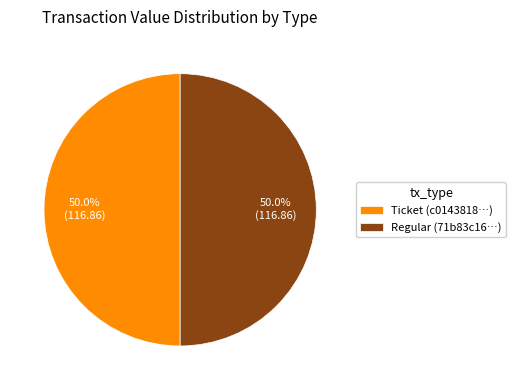

How much of the chart is everything except Regular (71b83c16…)?

50.0%